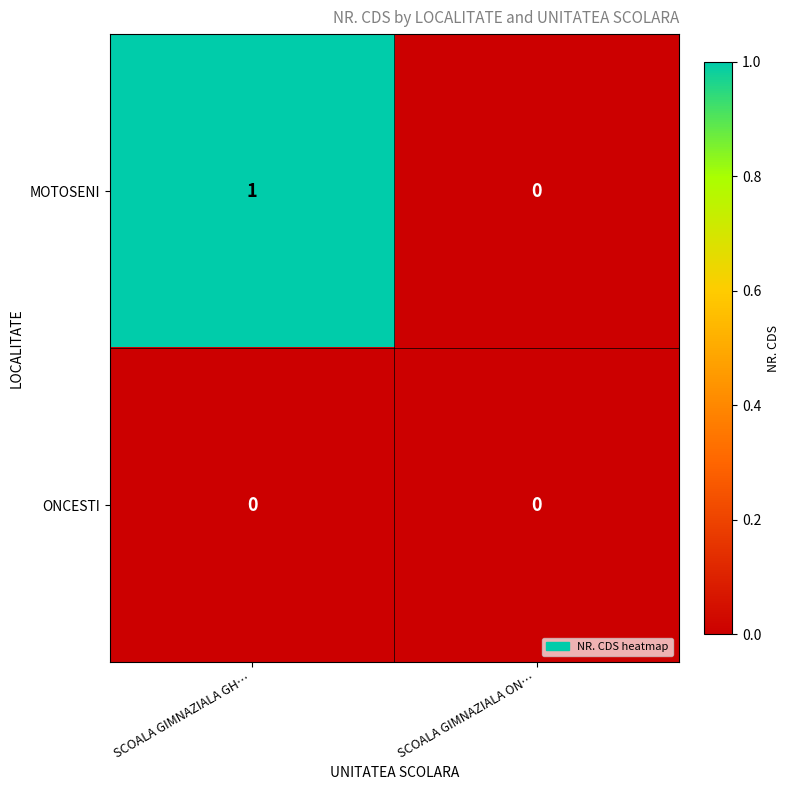

Where is MOTOSENI nearest to the value 0?

SCOALA GIMNAZIALA ON…